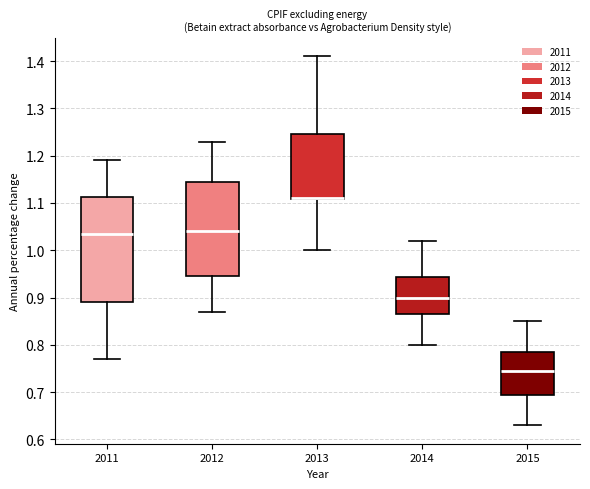

Where does the median line of the box at x = 2011 sit on the y-axis? The values are not printed on the chart, so give them approximately, as read against the axis.

1.04